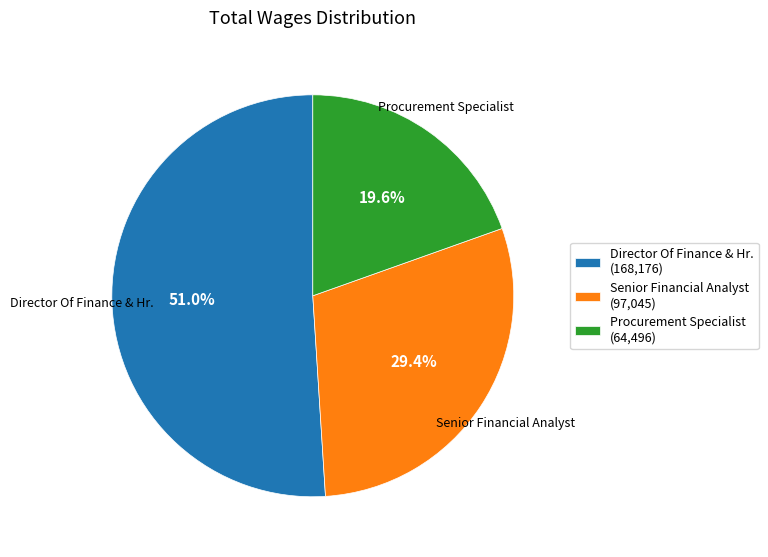

What is the smallest slice in the pie chart?

Procurement Specialist